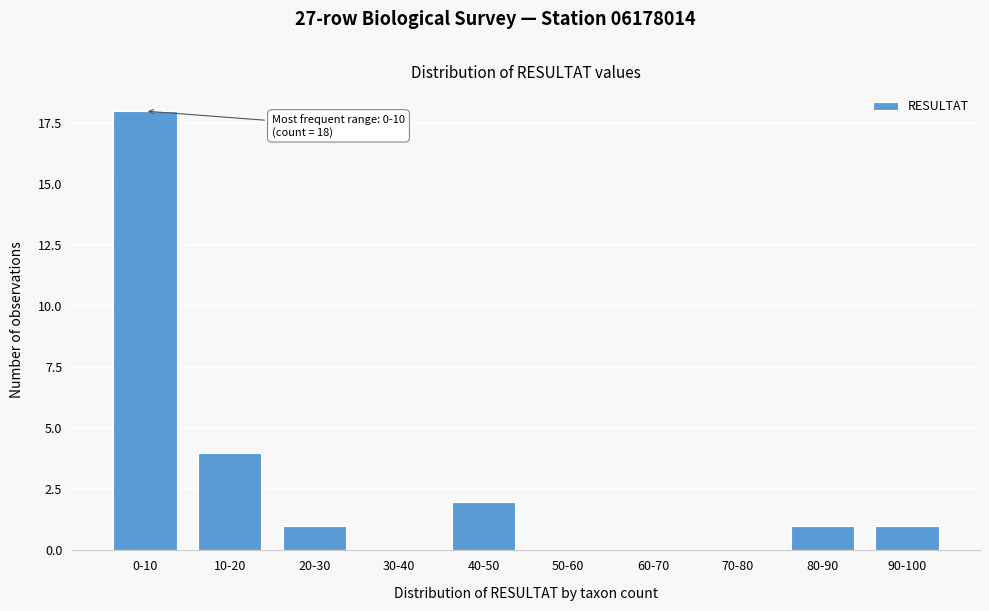

Reading left to right, what are all the values shown in this chart?

0-10=18	10-20=4	20-30=1	30-40=0	40-50=2	50-60=0	60-70=0	70-80=0	80-90=1	90-100=1